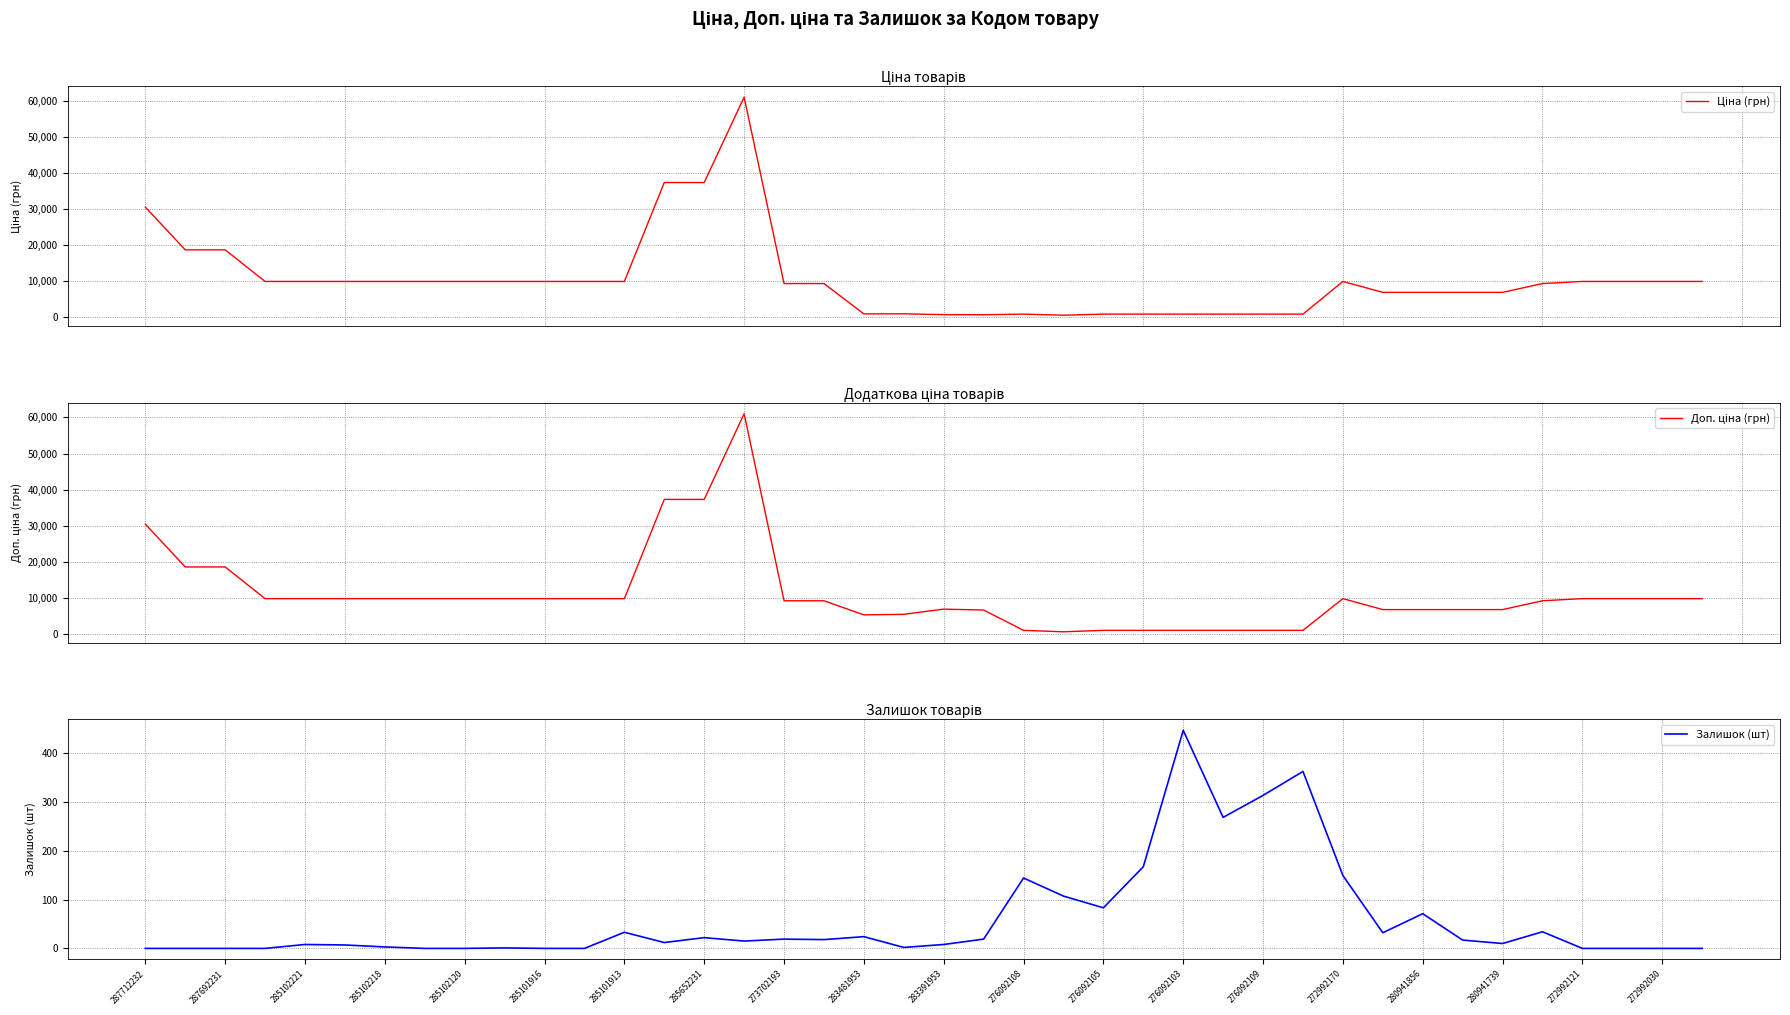

At how many categories does at least one series exceed 28864?

4